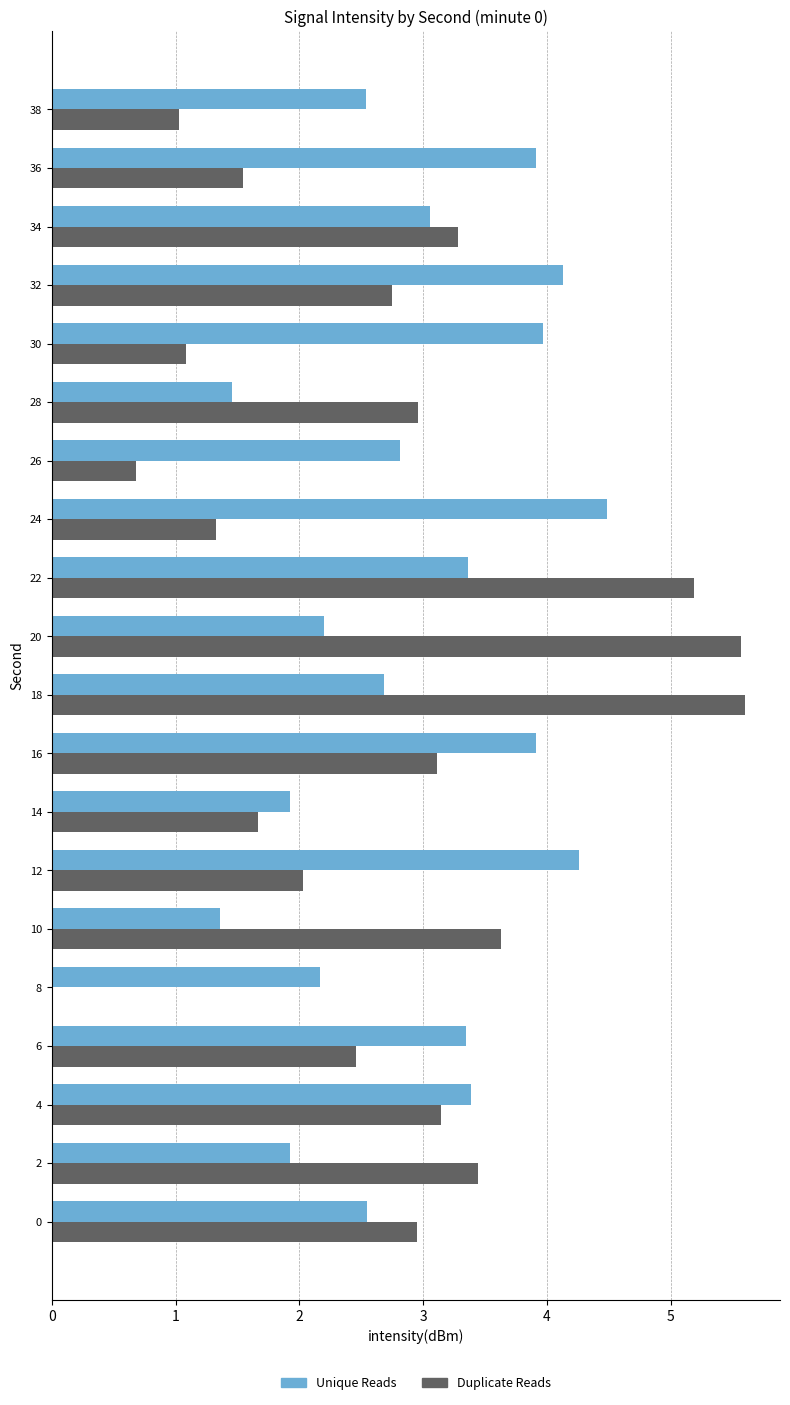

What is the sum of the Duplicate Reads values at 28 and 22?

8.1